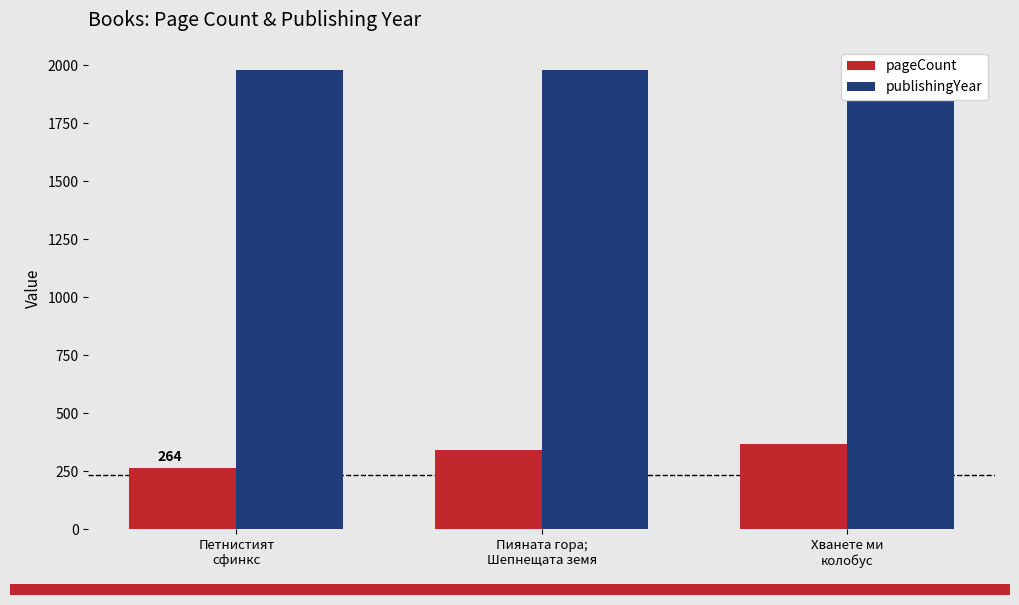

True or false: publishingYear has a value of 1981 at Хванете ми
колобус.

True